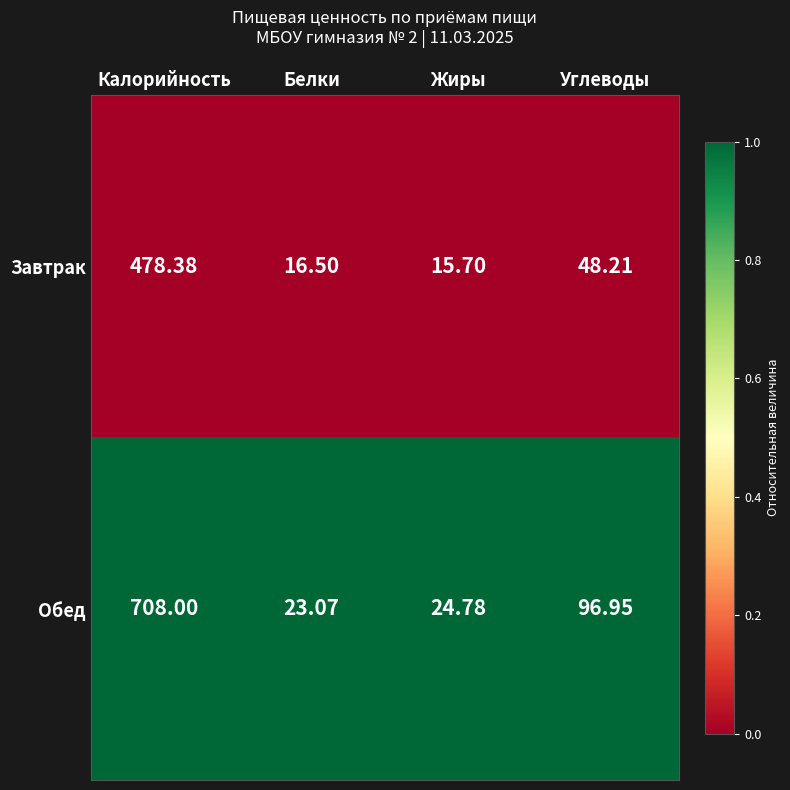

Rank the series by their average value, from lowest to highest.

Завтрак, Обед